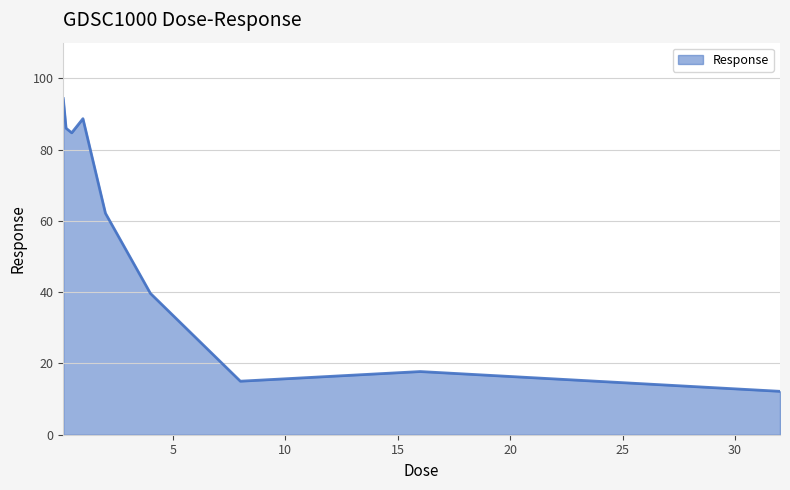

What is the difference between the maximum and minimum values?

82.1